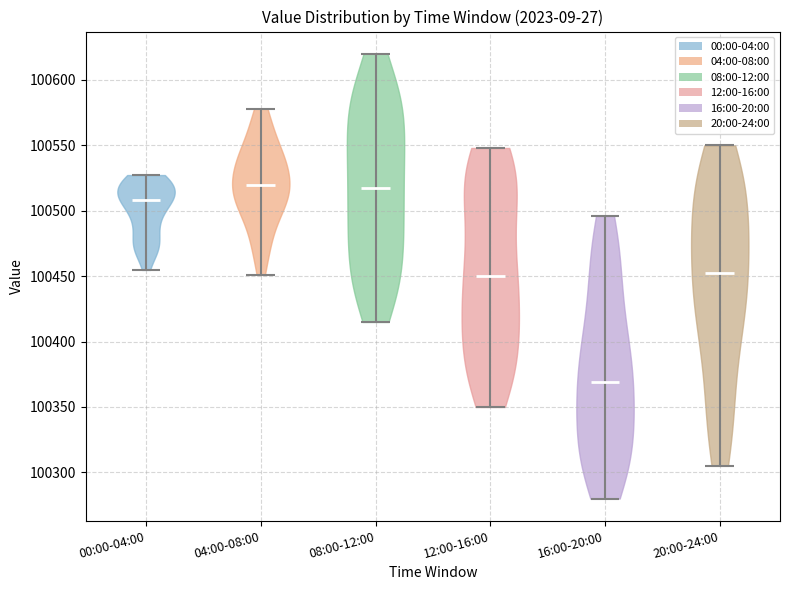

What is the lowest point the violin for 08:00-12:00 reaches on the y-axis? The values are not printed on the chart, so give them approximately, as read against the axis.

100415